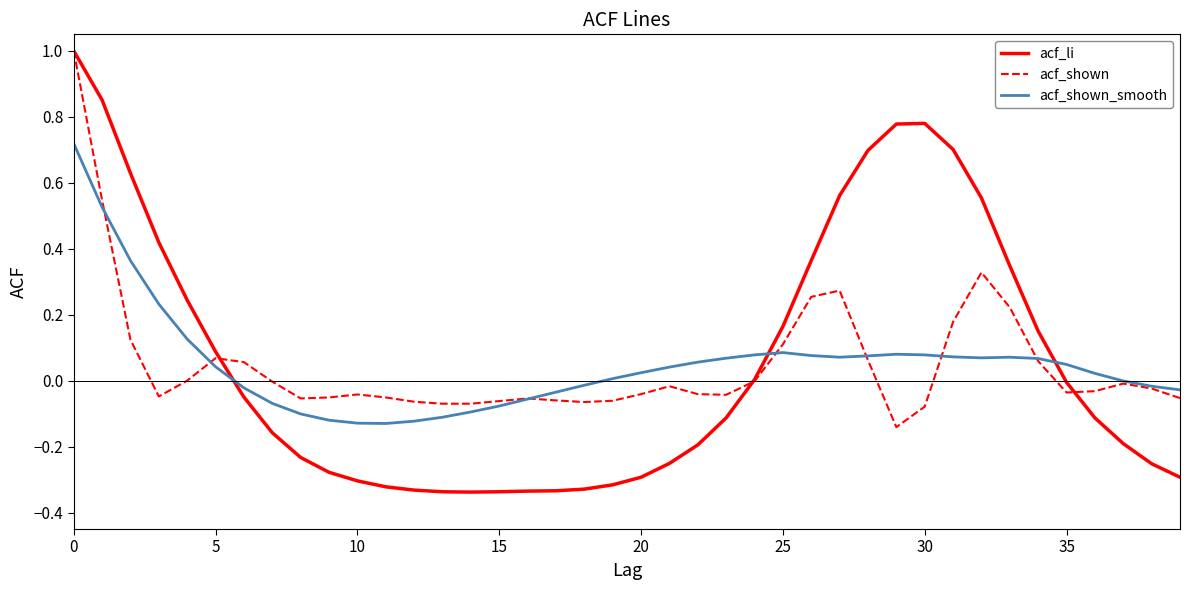

What is the maximum value shown in the chart?

1.0